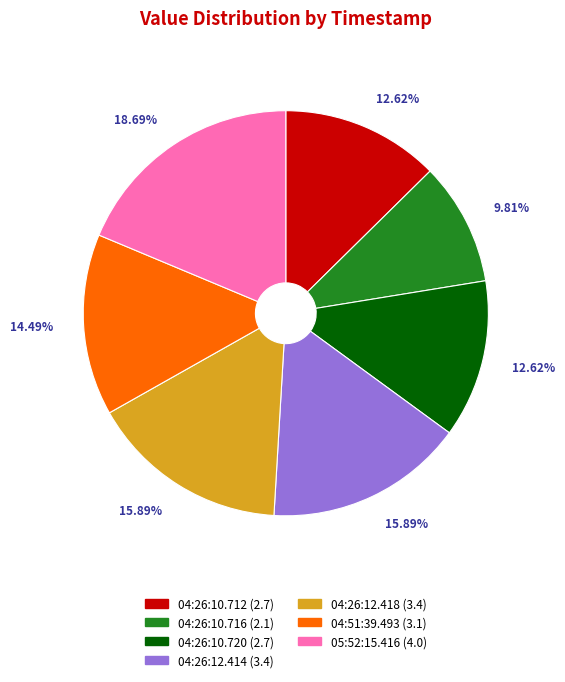

Between 05:52:15.416 (4.0) and 04:26:10.712 (2.7), which is larger?

05:52:15.416 (4.0)